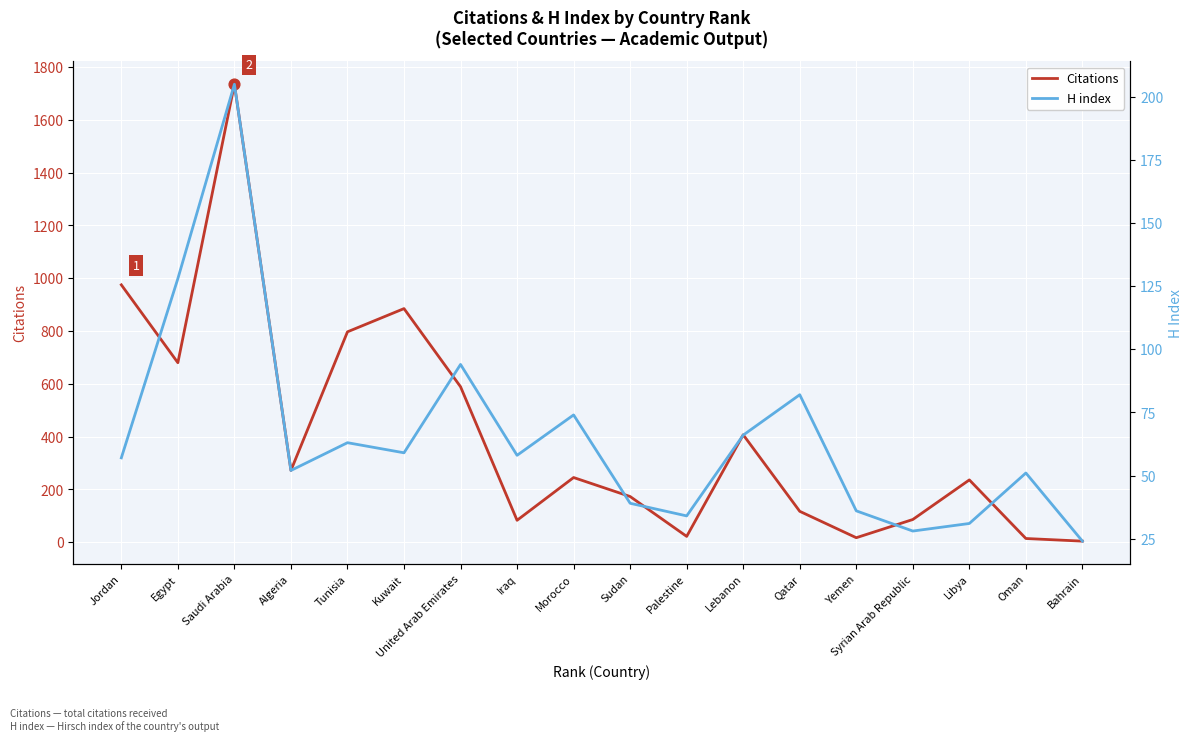

What are all the series names shown in the legend?

Citations, H index